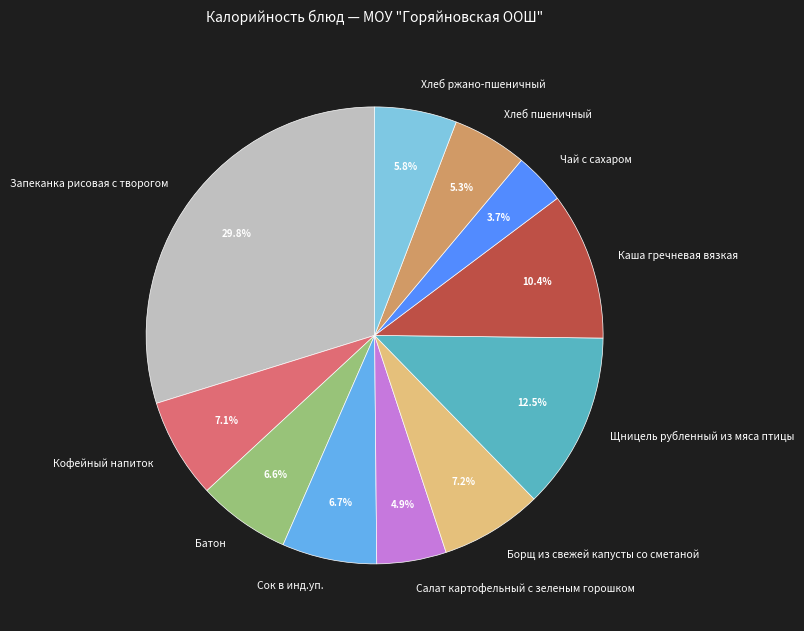

What is the smallest slice in the pie chart?

Чай с сахаром